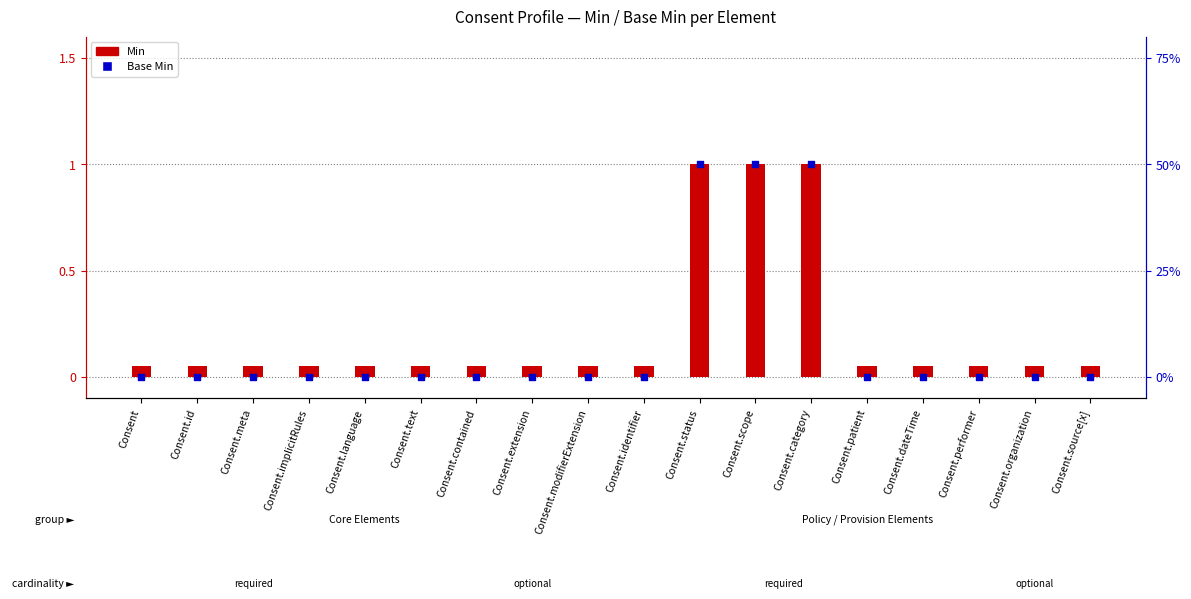

What are all the series names shown in the legend?

Min, Base Min